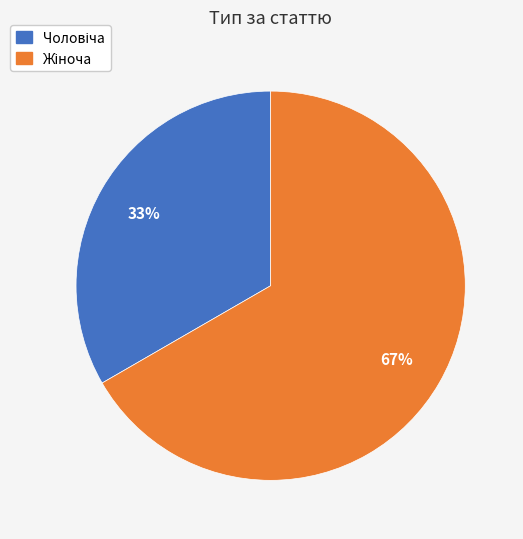

Does any single category account for the majority?

Yes